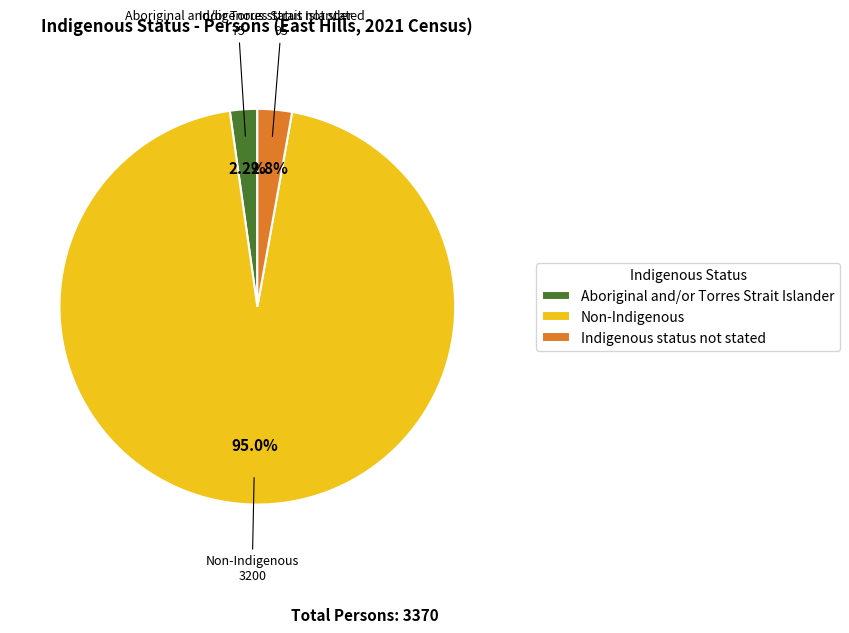

How much of the chart is everything except Aboriginal and/or Torres Strait Islander?

97.8%